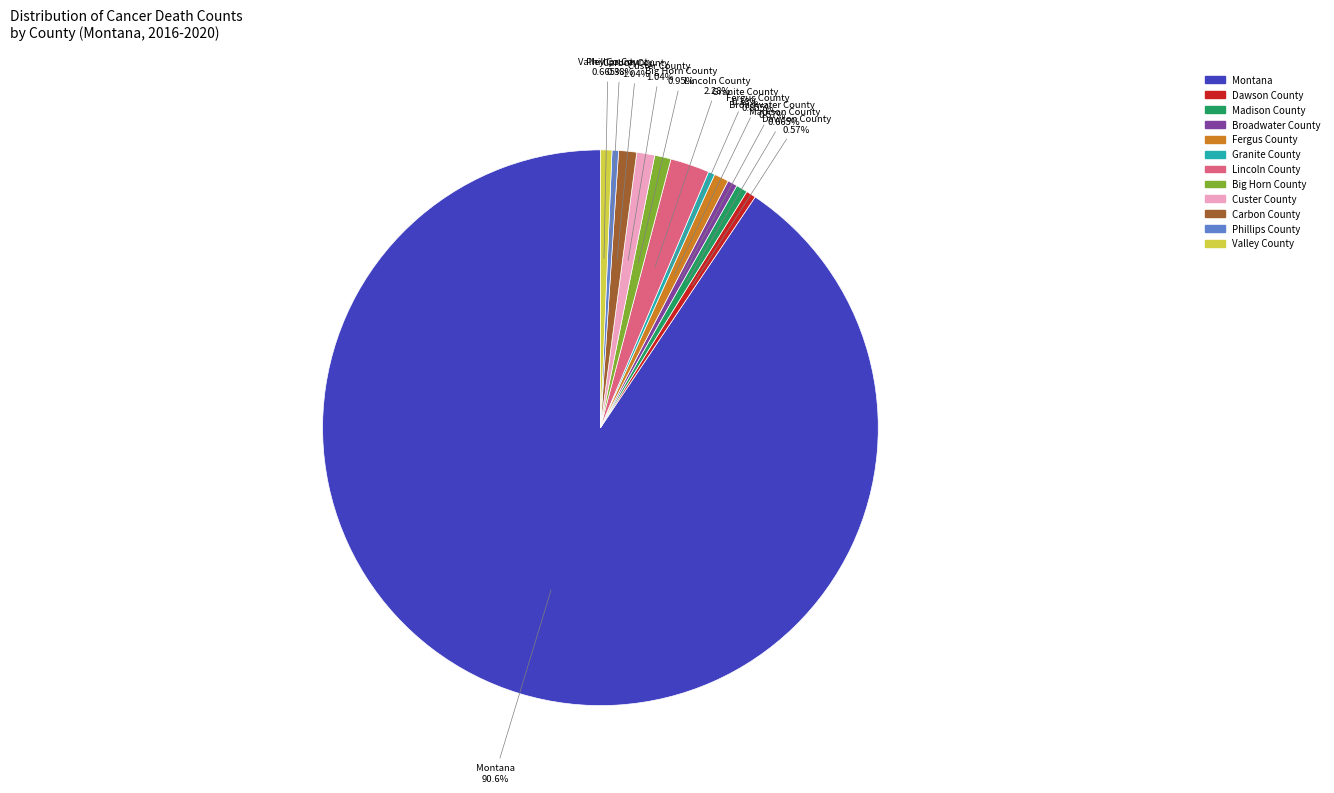

What is the largest slice in the pie chart?

Montana